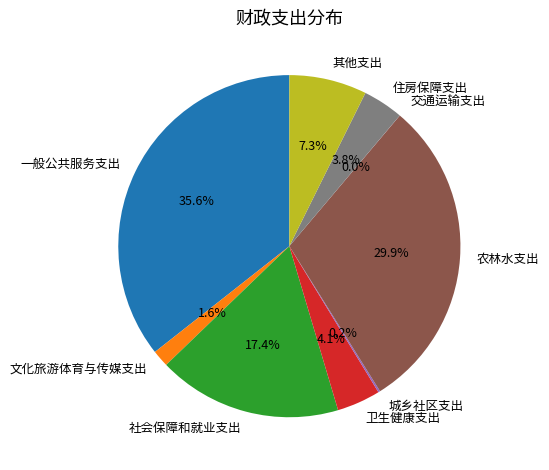

To the nearest percent, what is the average slice percentage?

11%